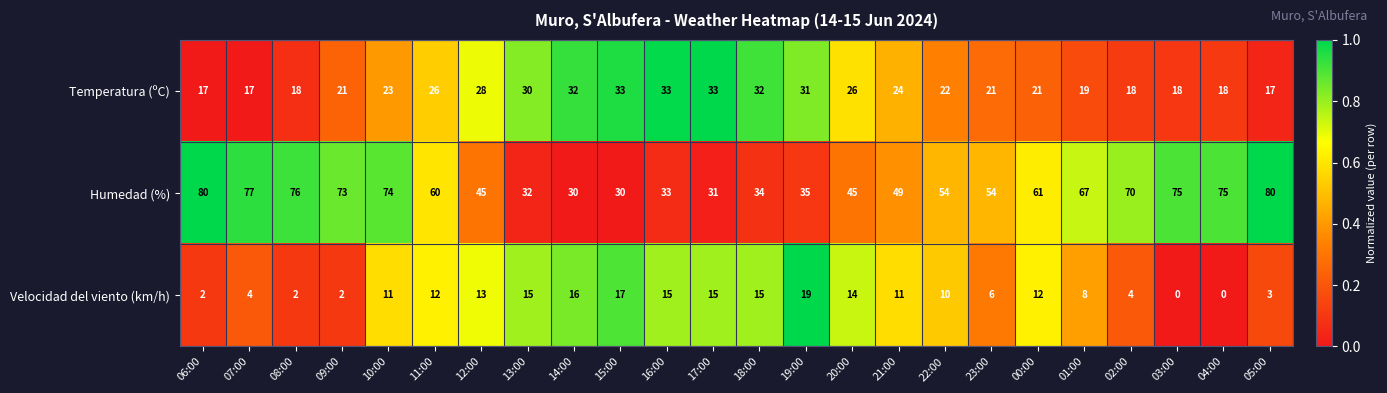

Which series has the largest range (max minus min)?

Humedad (%)